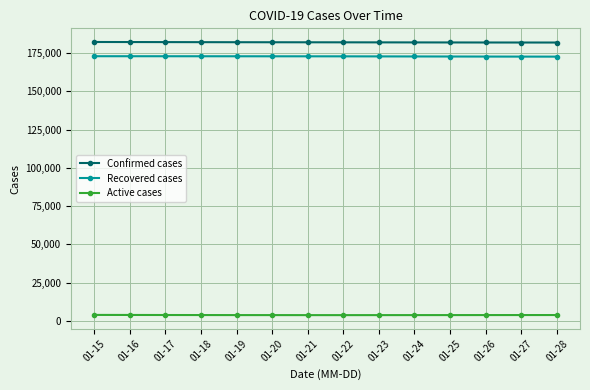

In Active cases, how many points are lower than both neighbors (excluding endpoints)?

1